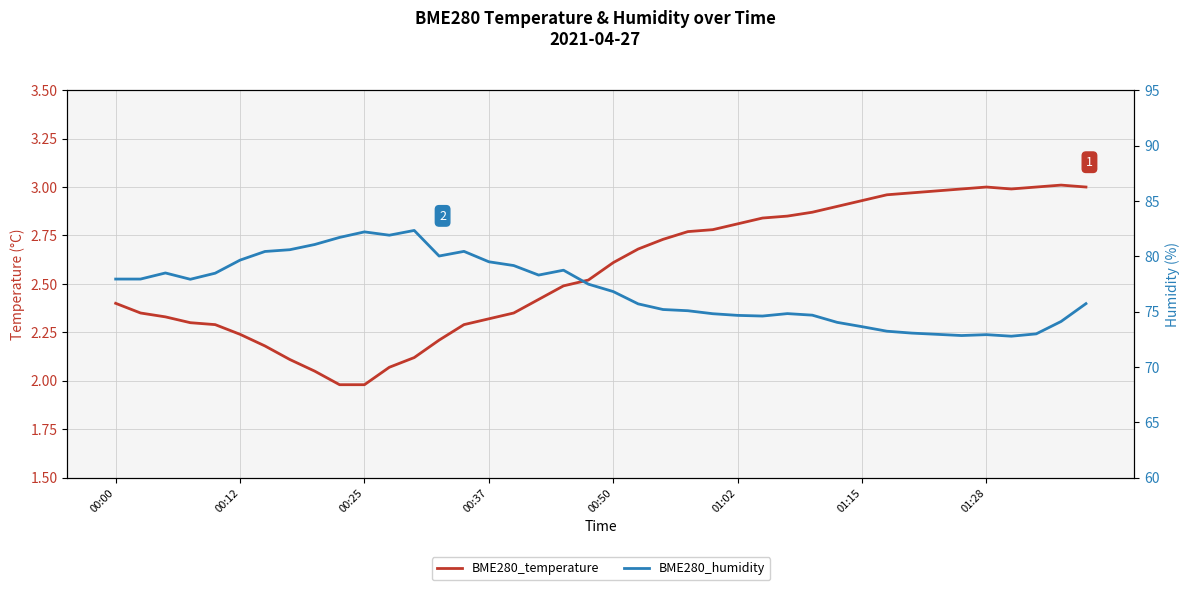

Which series has the largest total across all categories?

BME280_humidity